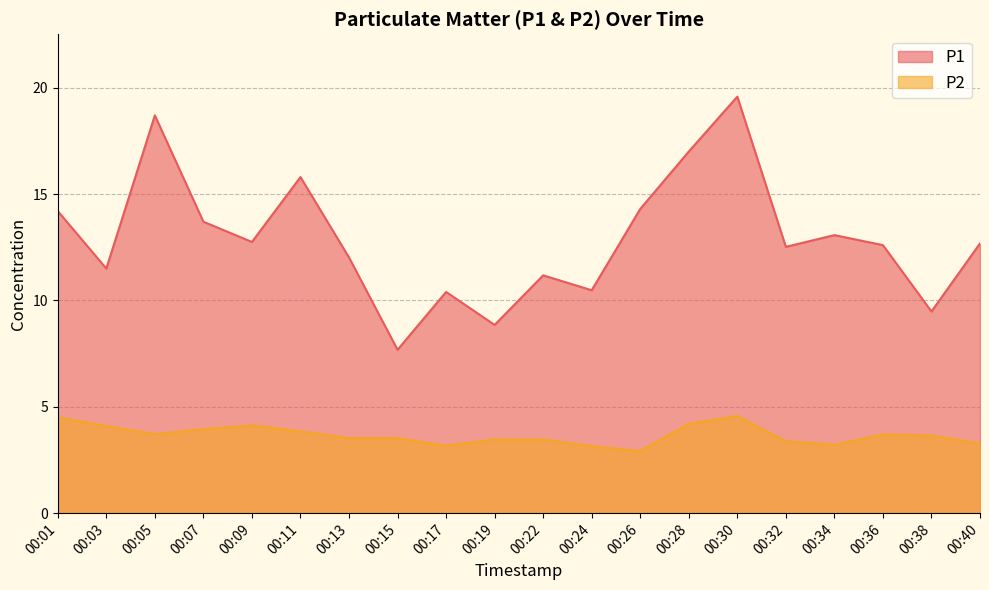

What is the smallest value displayed?

2.9